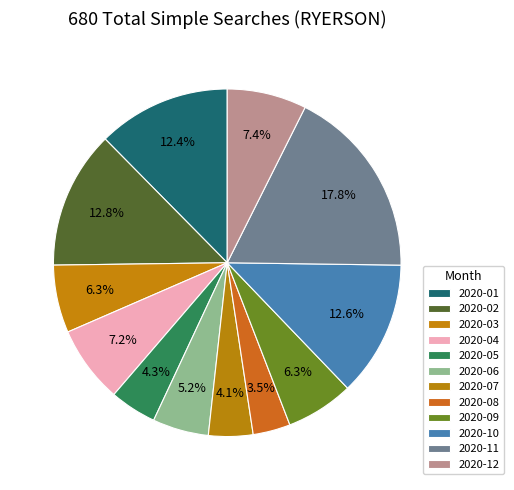

Does 2020-12 represent more than half of the total?

No